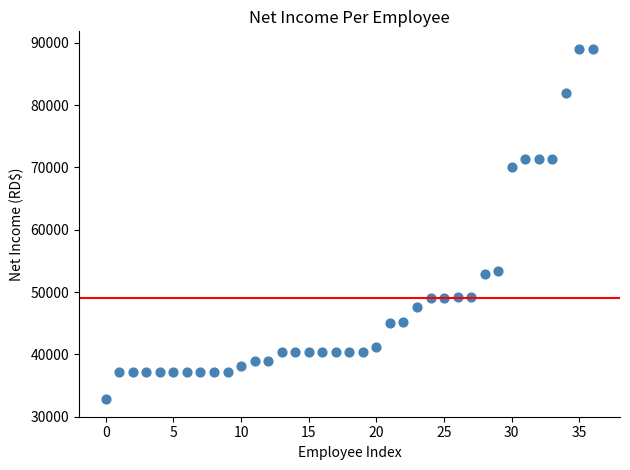

What is the range of Y values (max minus min)?

56209.9